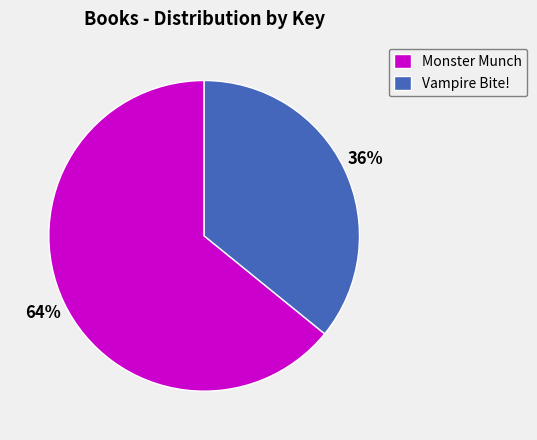

Which has a higher value, Vampire Bite! or Monster Munch?

Monster Munch